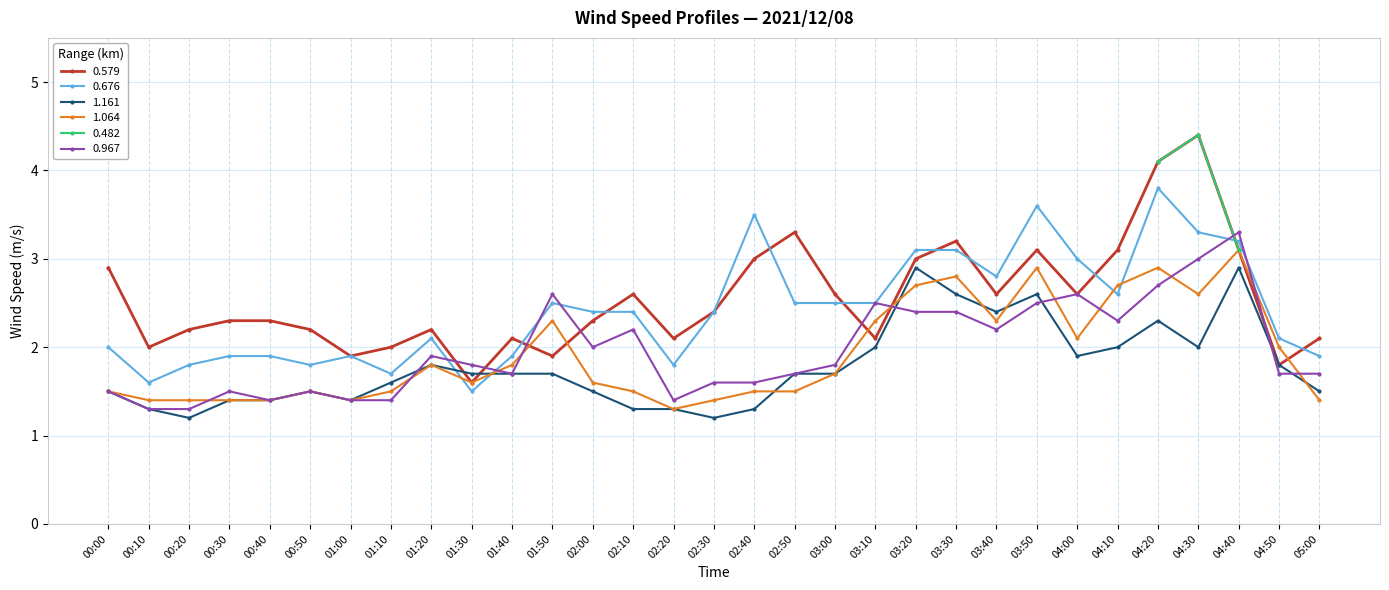

True or false: 0.579 and 0.967 intersect in this chart.

True